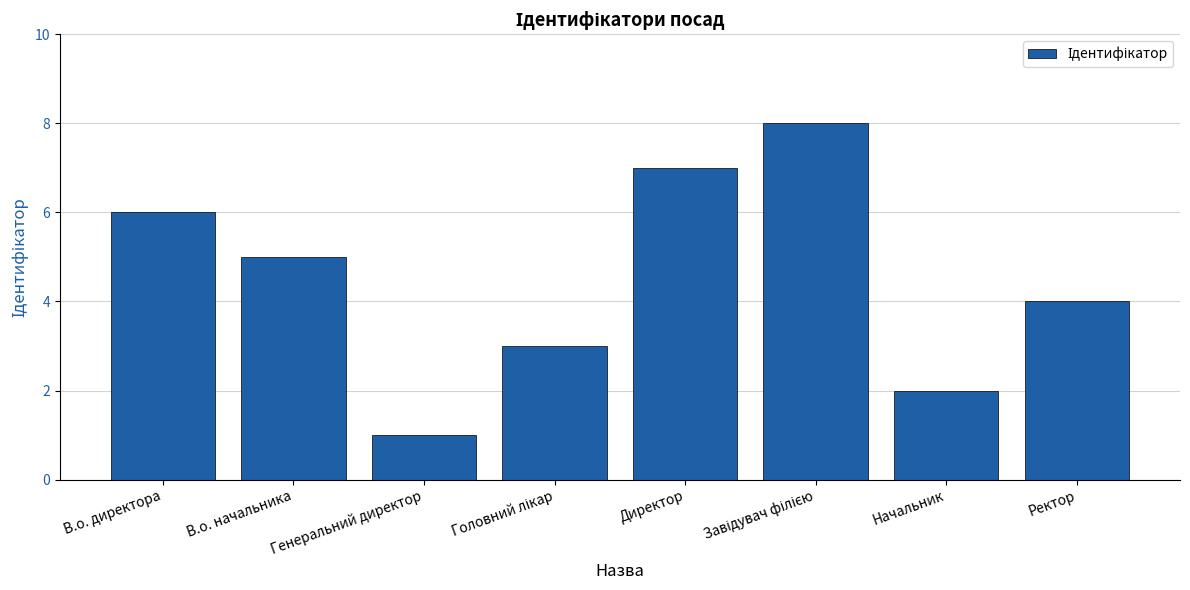

What is the label of the 2nd bar from the right?

Начальник